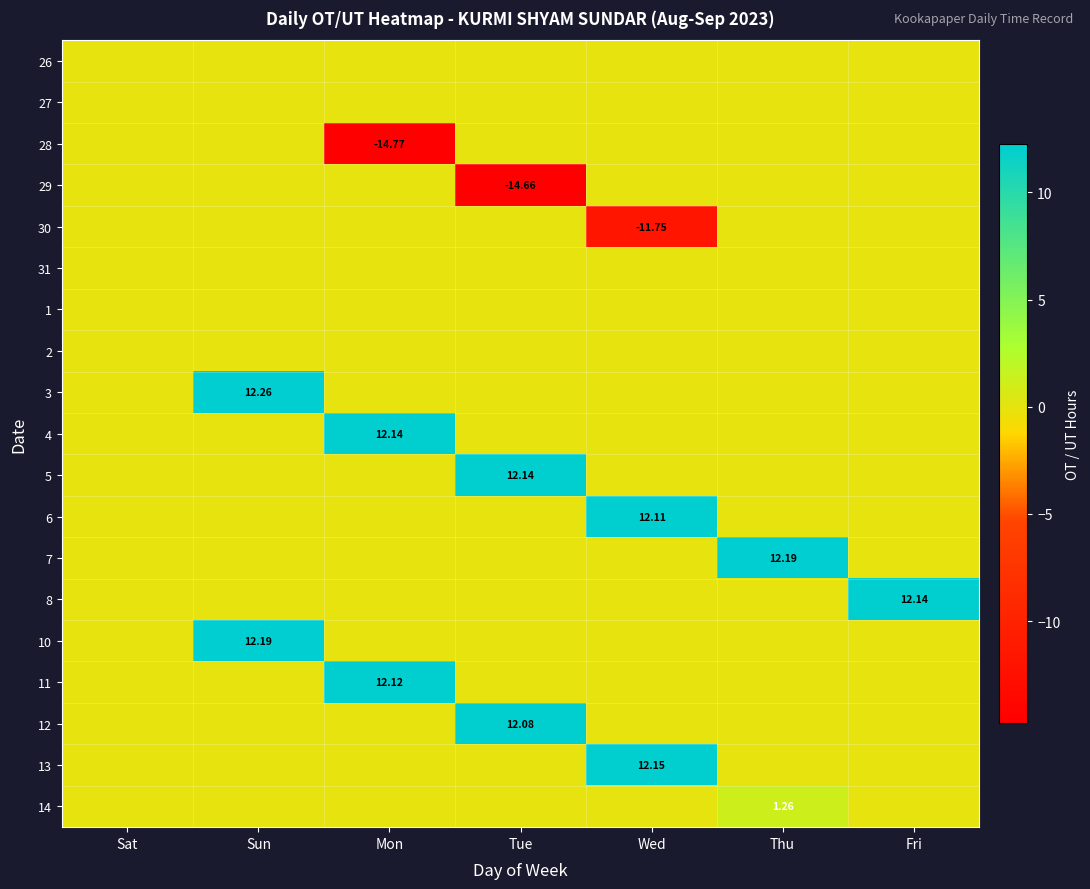

True or false: 2 has a value of 0.0 at Mon.

True